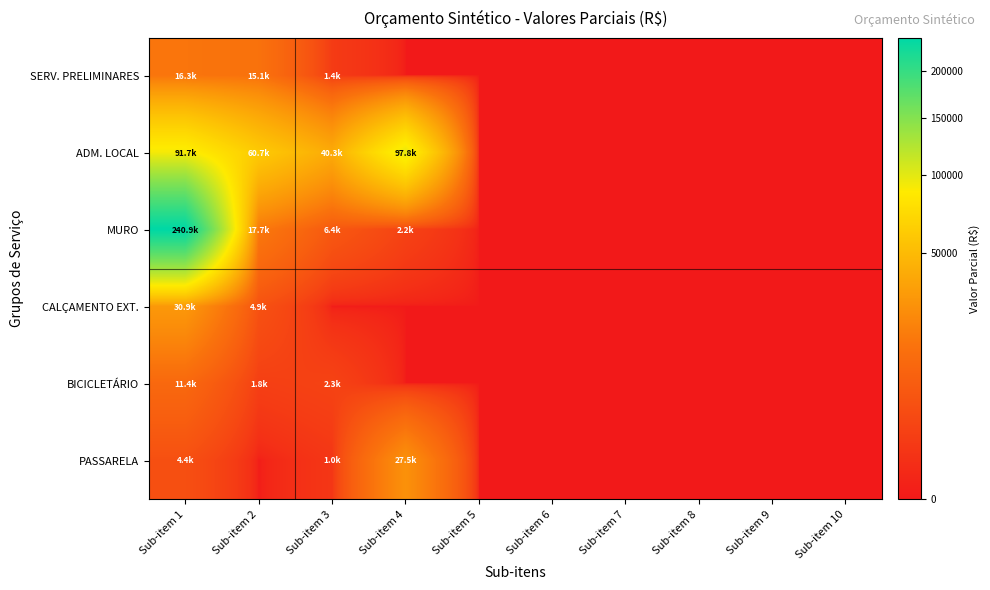

Rank the series at Sub-item 3 from highest to lowest value.

ADM. LOCAL, MURO, BICICLETÁRIO, SERV. PRELIMINARES, PASSARELA, CALÇAMENTO EXT.